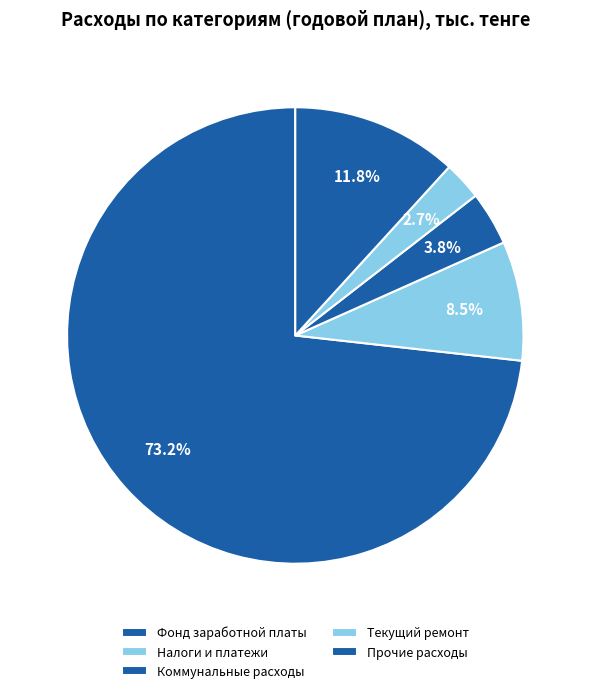

What percentage is the Прочие расходы slice, to the nearest percent?

12%